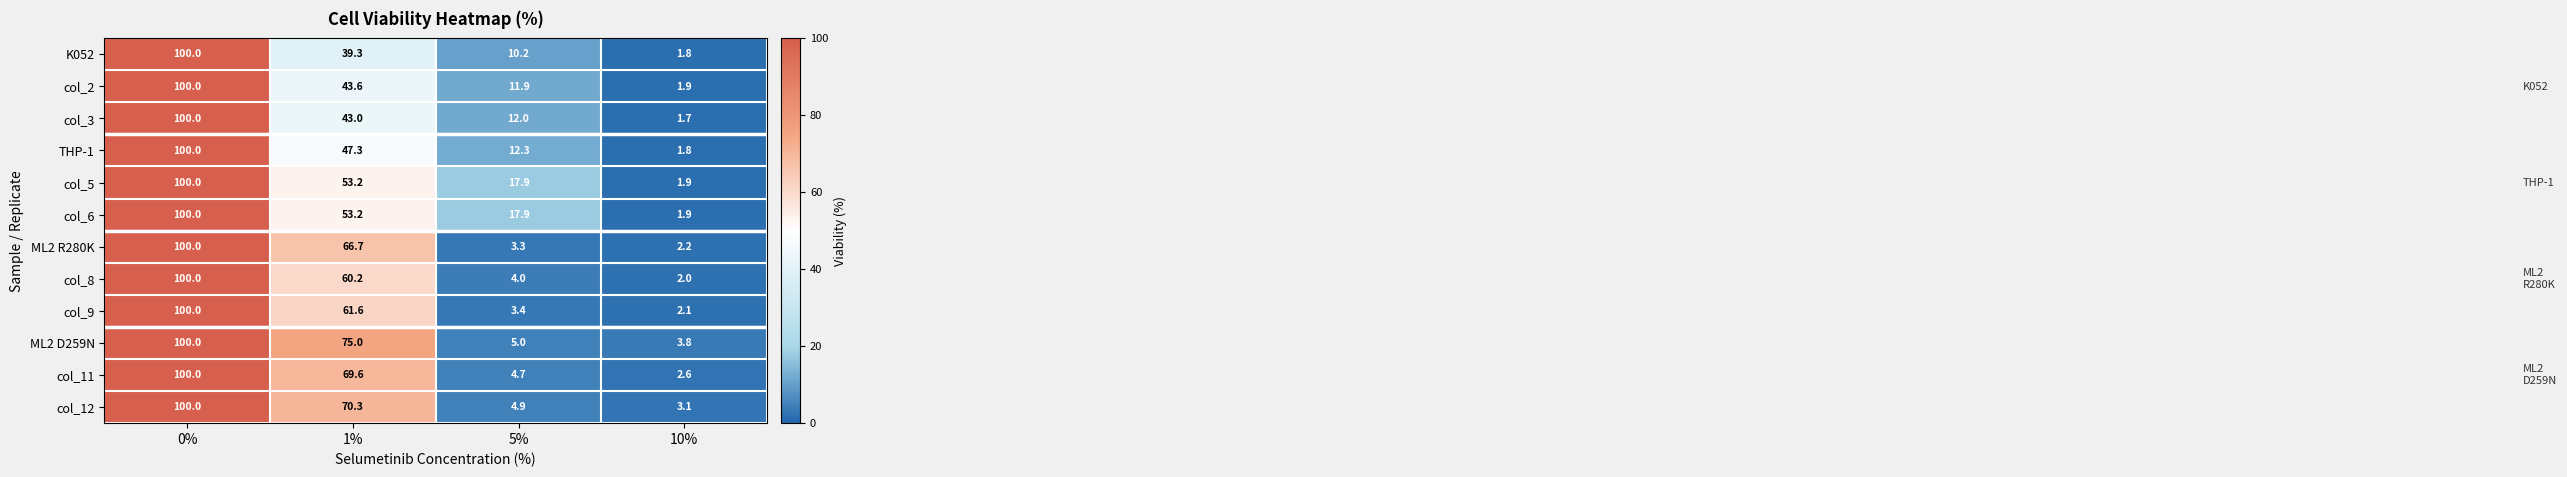

What is the sum of all col_11 values?

176.9